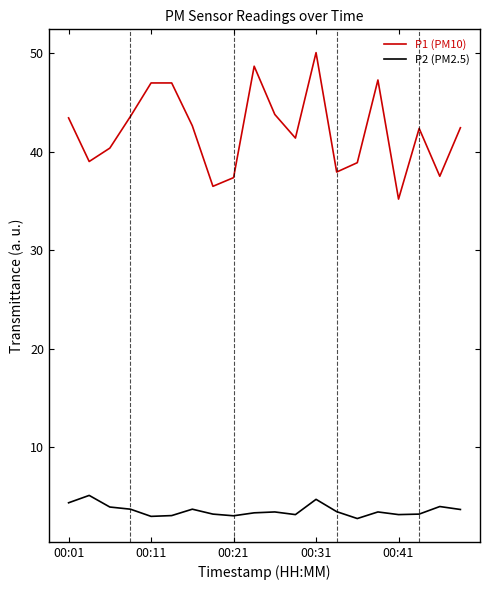

True or false: P1 (PM10) and P2 (PM2.5) cross at least once.

False